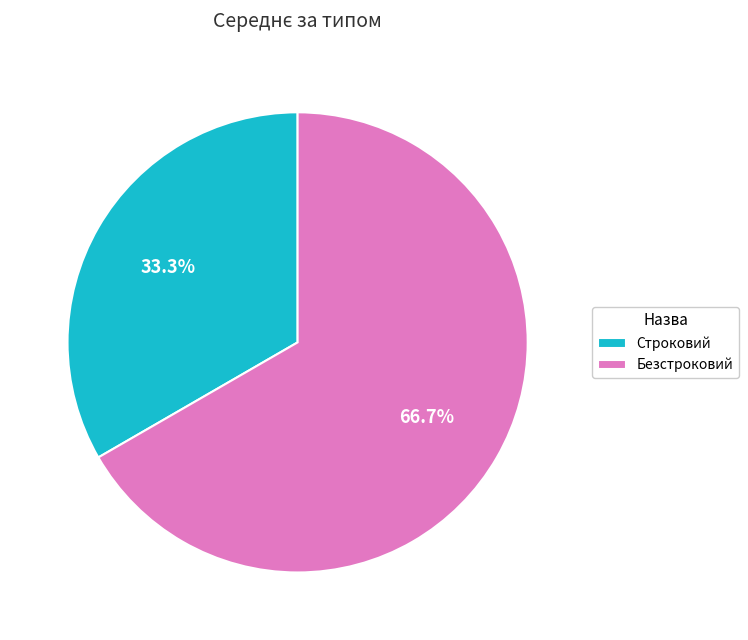

What is the ratio of the value at Строковий to the value at Безстроковий?

0.5